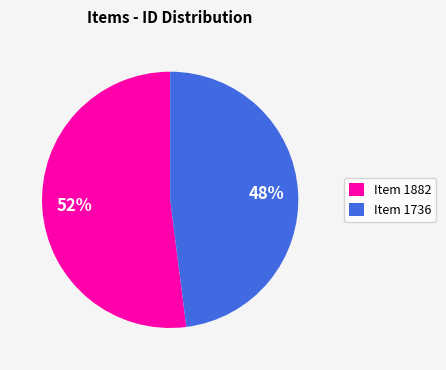

Is it true that Item 1736 is 48% of the pie?

True